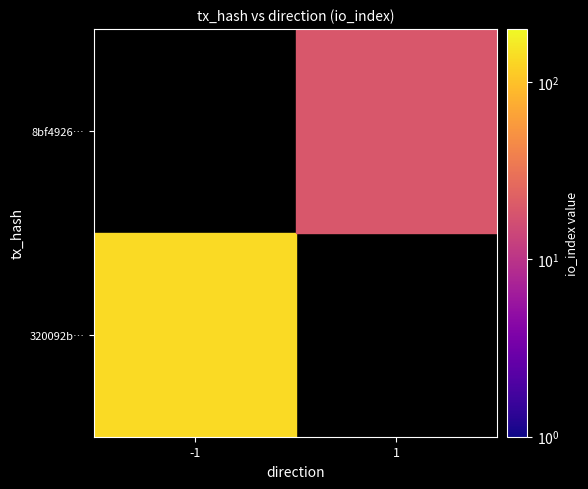

The 8bf4926504c65094bede9745fe8ca0249229f2c series shows 1 at direction. True or false?

True